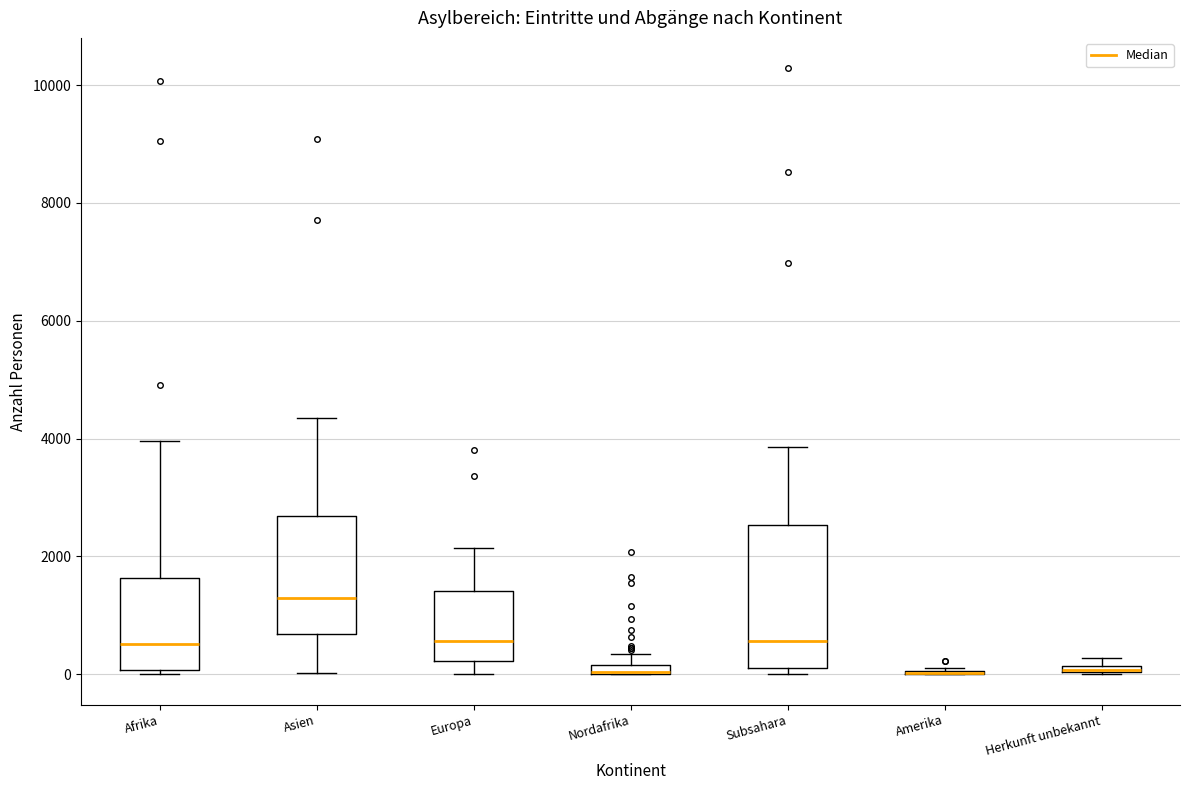

Comparing the boxes themselves (not the whiskers), which one is the tallest?

Subsahara